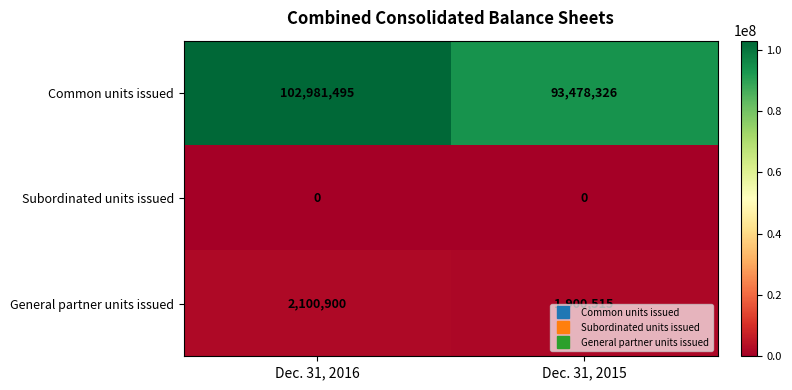

Between Dec. 31, 2016 and Dec. 31, 2015, which series saw the biggest shift?

Common units issued